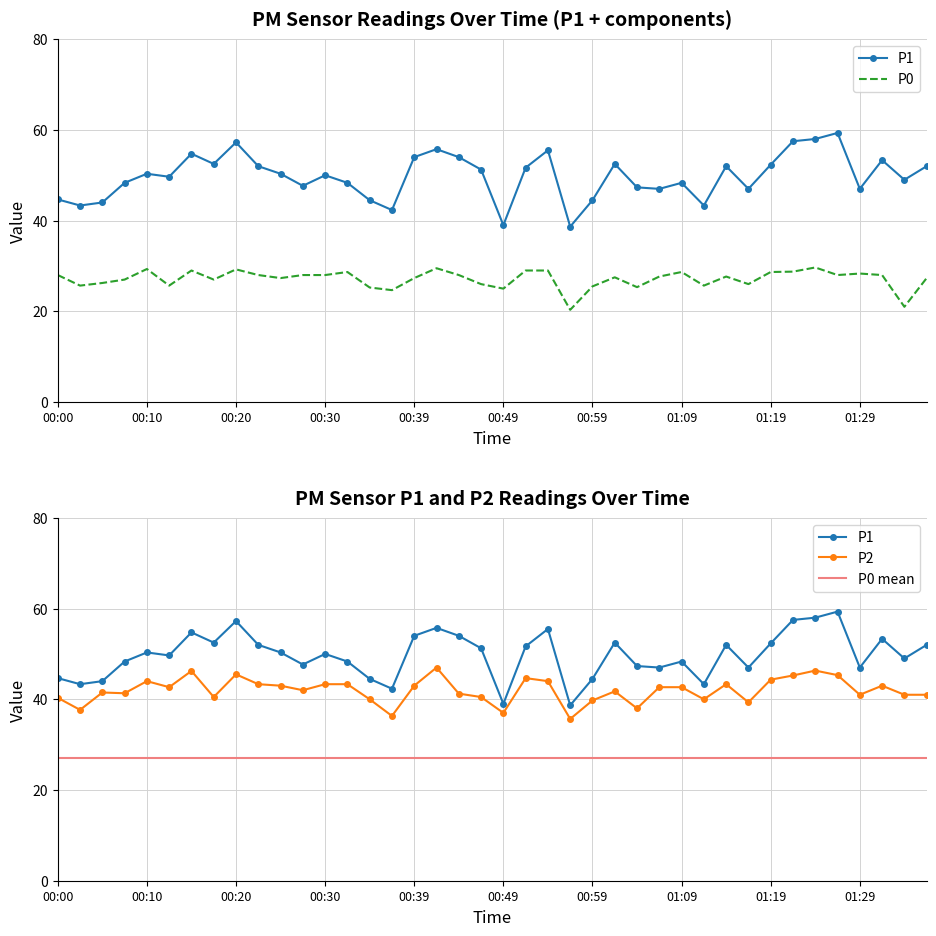

What value does the P2 series have at 01:34?

41.0